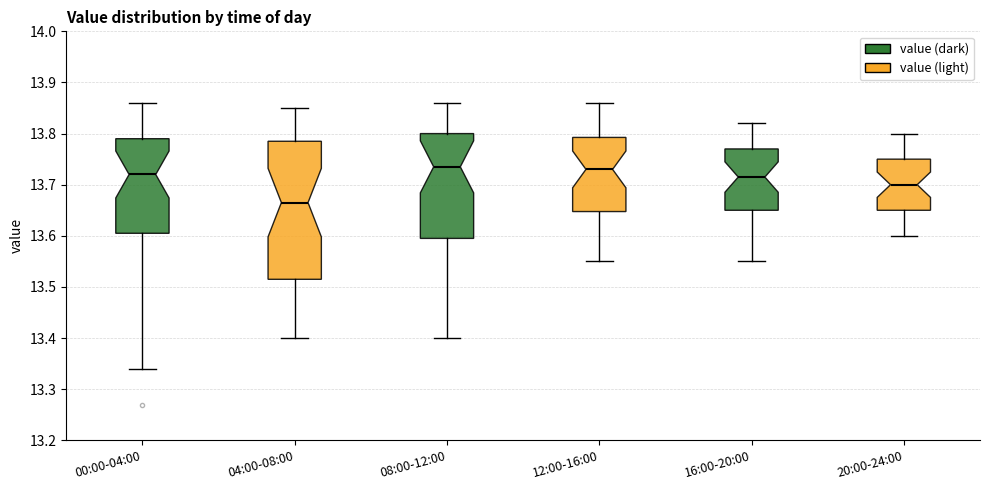

Which box's median line is the lowest?

04:00-08:00